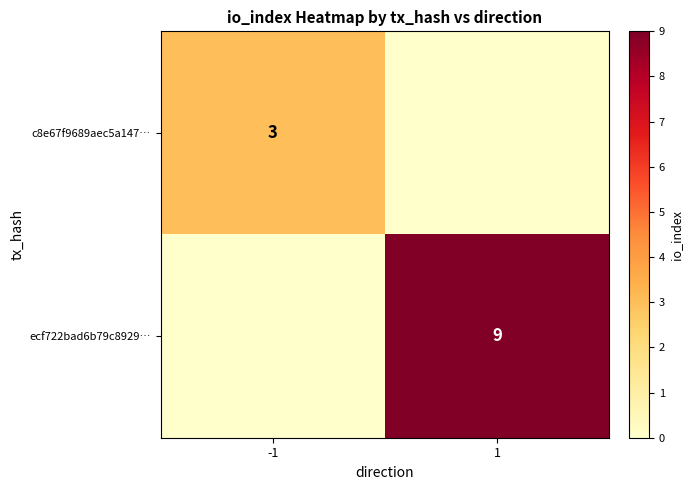

Is it true that c8e67f9689aec5a147… equals 5 at -1?

False